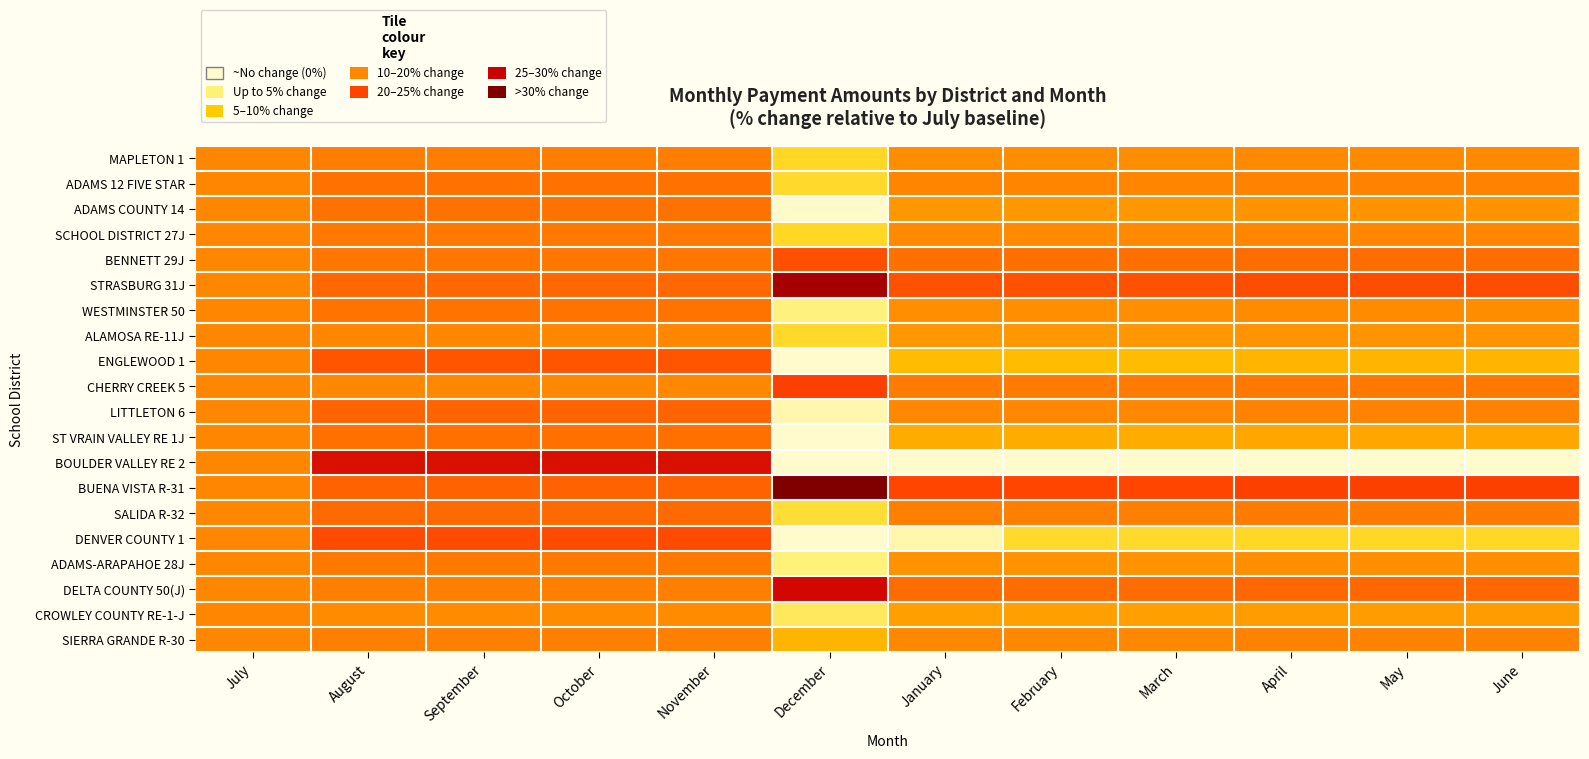

At which category does the chart reach its peak across all series?

December